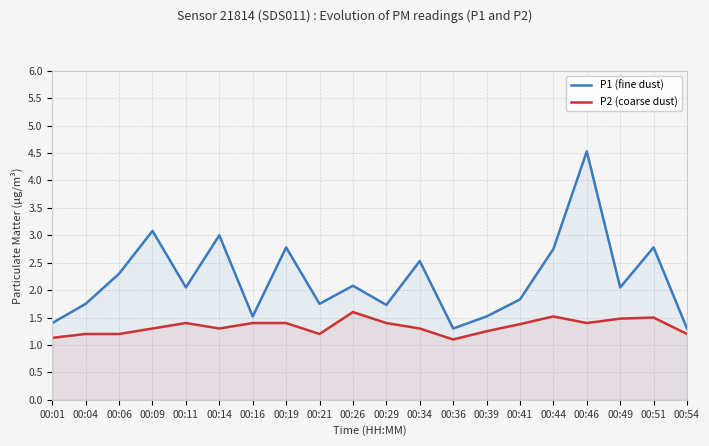

Where is P1 (fine dust) nearest to the value 2?

00:11